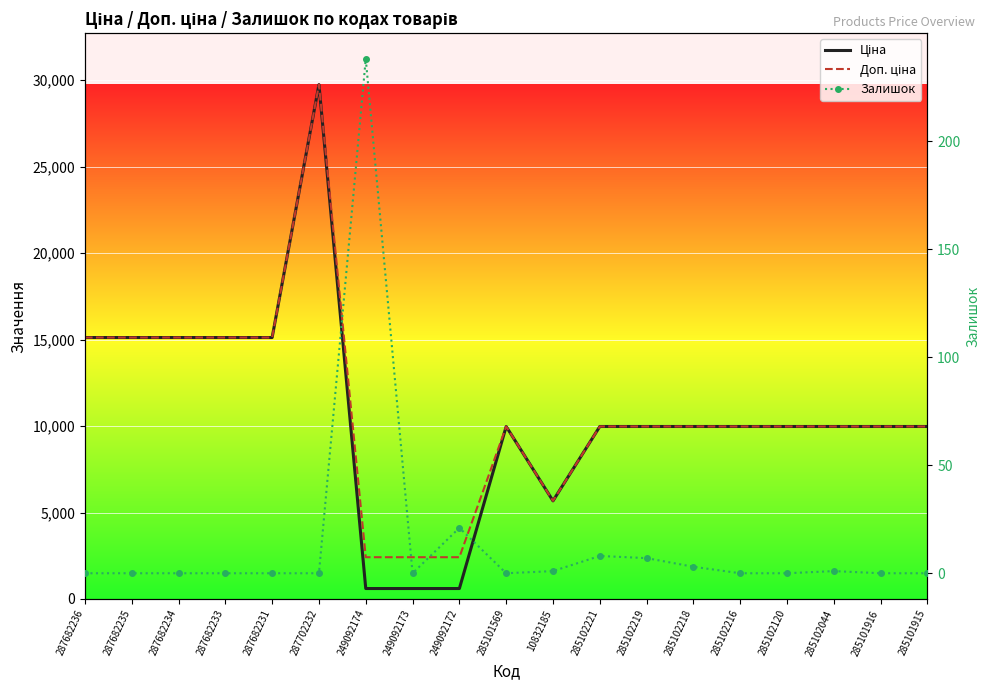

Where is Залишок nearest to the value 119?

249092172